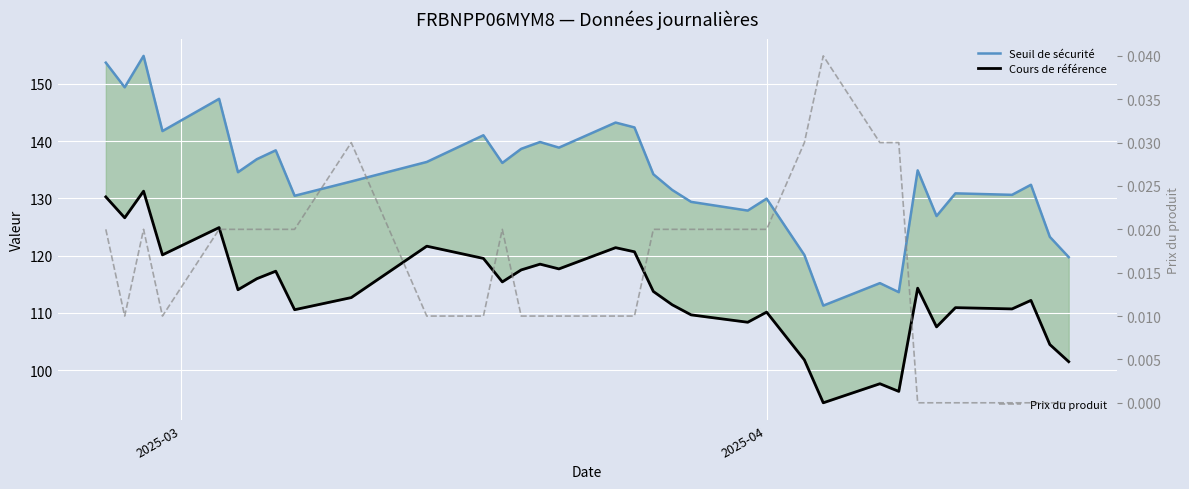

What is the lowest value of the Cours de référence series?

94.3